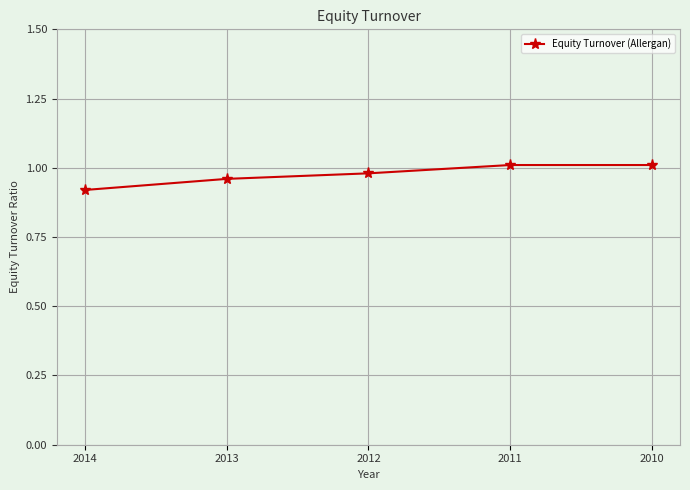

How many series are shown in this chart?

1